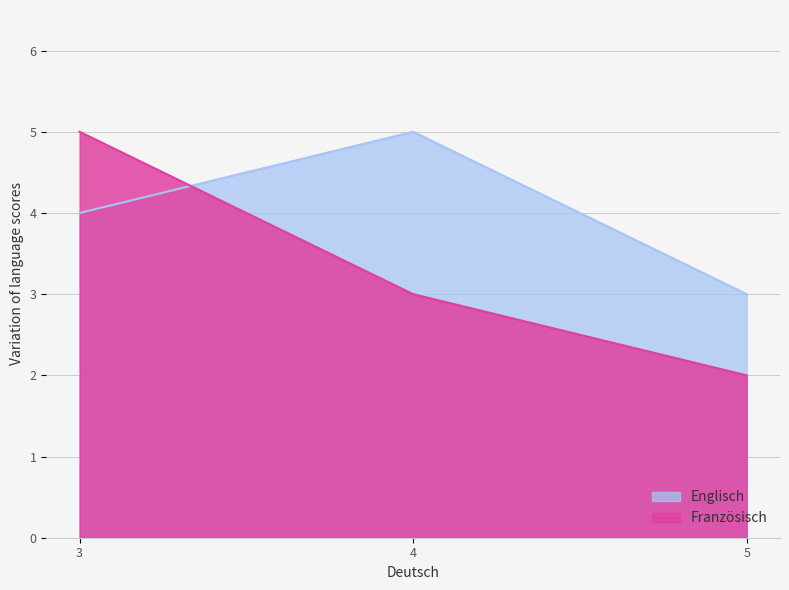

What is the highest value of the Englisch series?

5